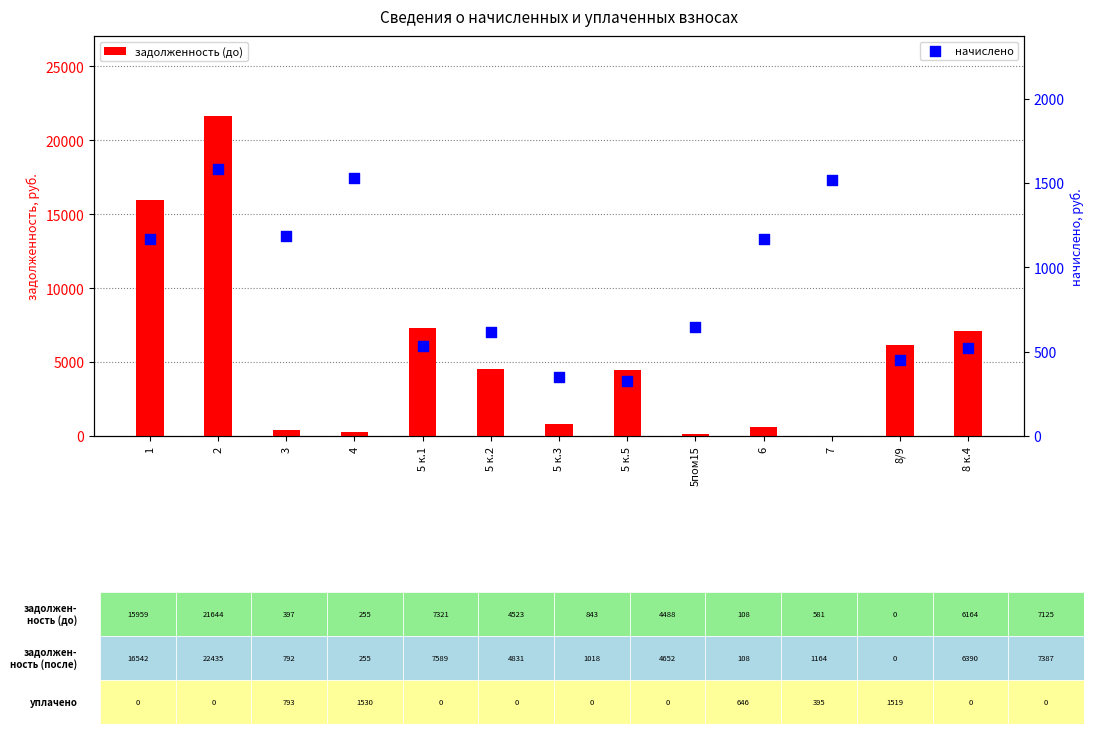

What is the total value across all series at 5 к.2?

5139.9